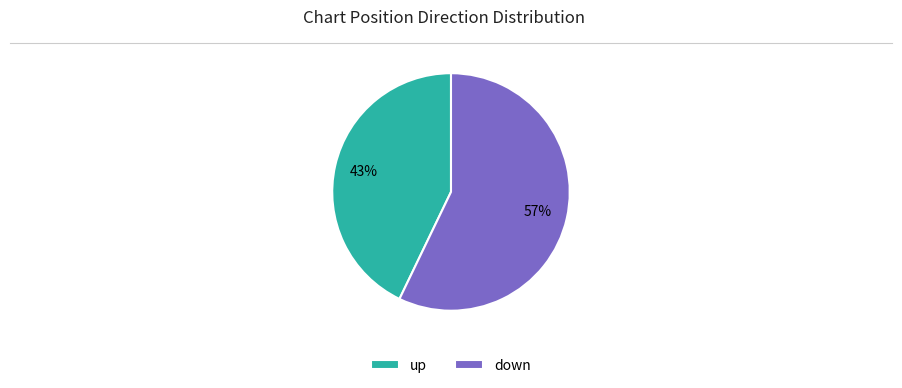

Does any single category account for the majority?

Yes